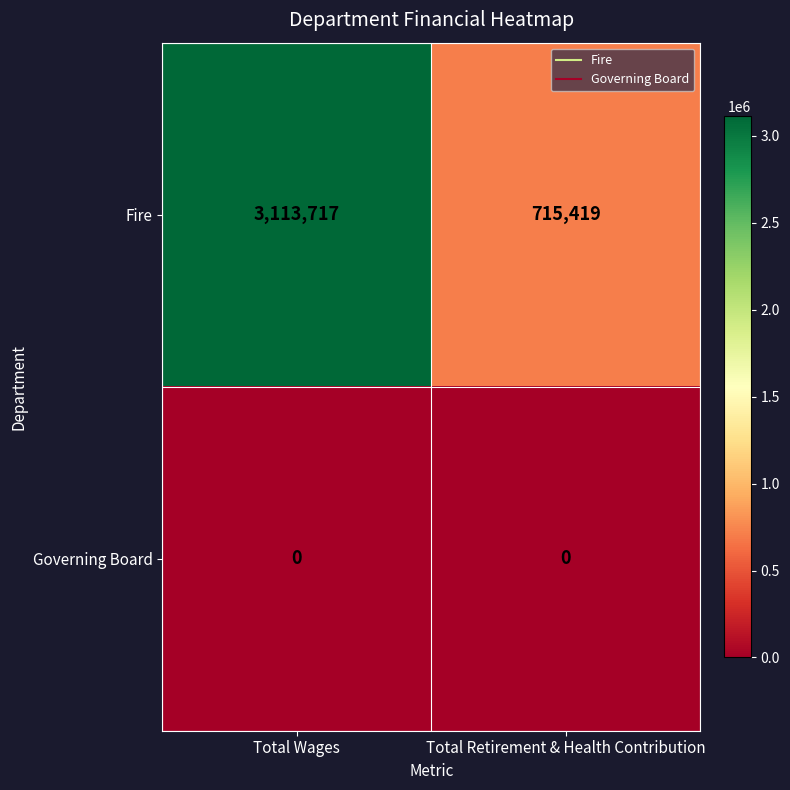

At which category does the chart reach its peak across all series?

Total Wages